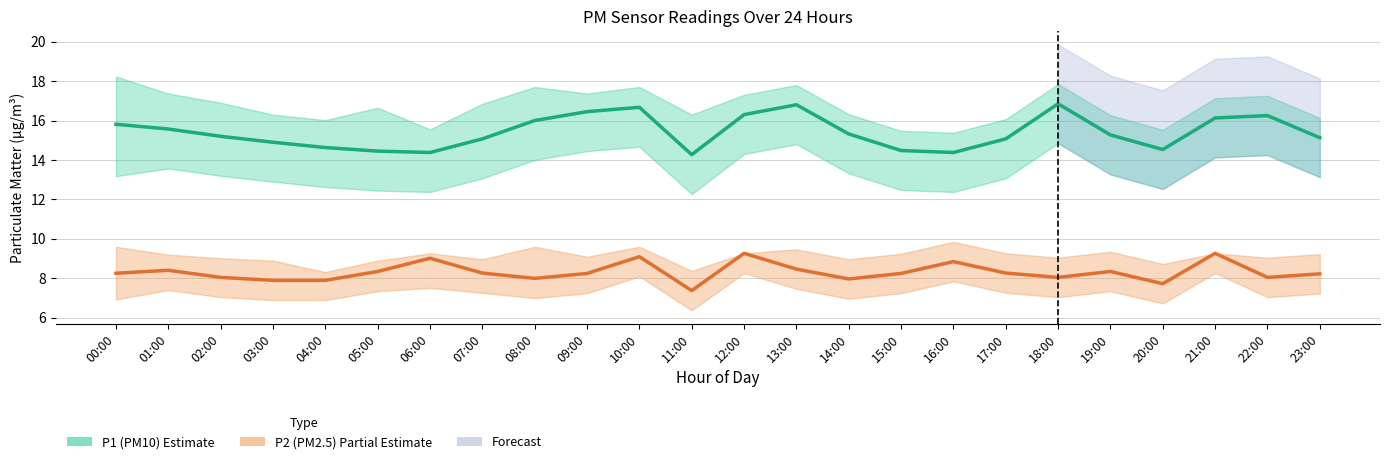

Where is the first local minimum for P2 (PM2.5)?

08:00